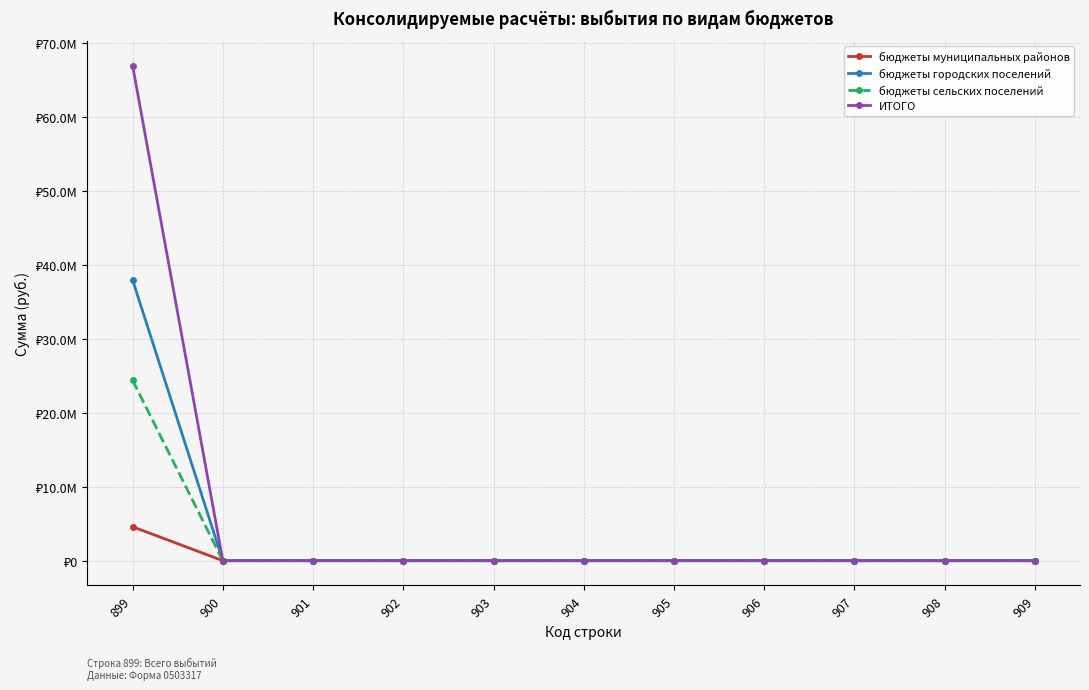

Which series has the largest total across all categories?

ИТОГО